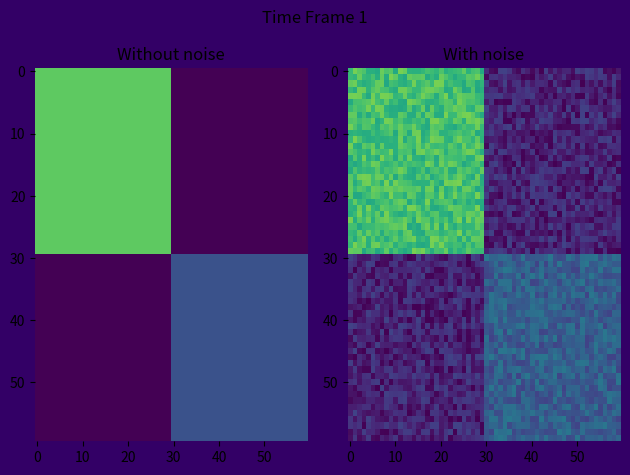

What is the difference between the highest and lowest values at direction?

2